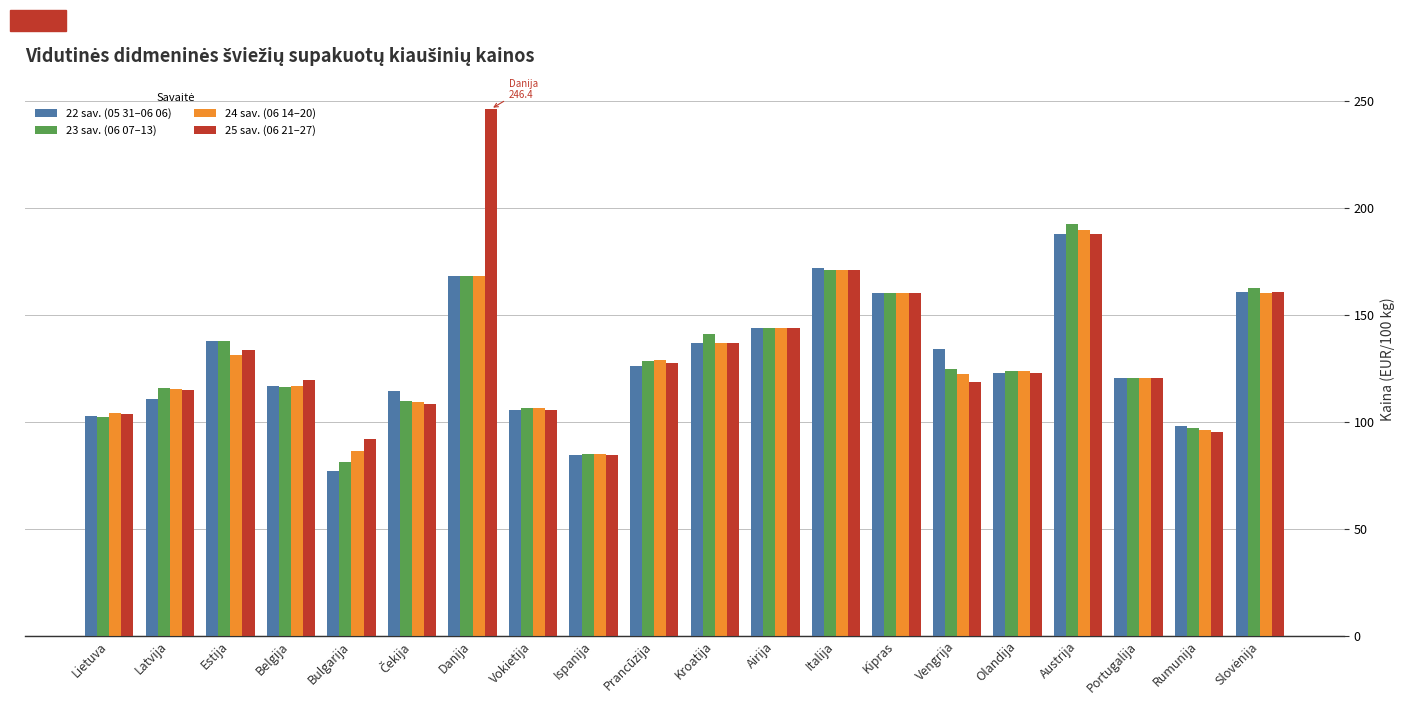

Which series has the largest total across all categories?

25 sav. (06 21–27)